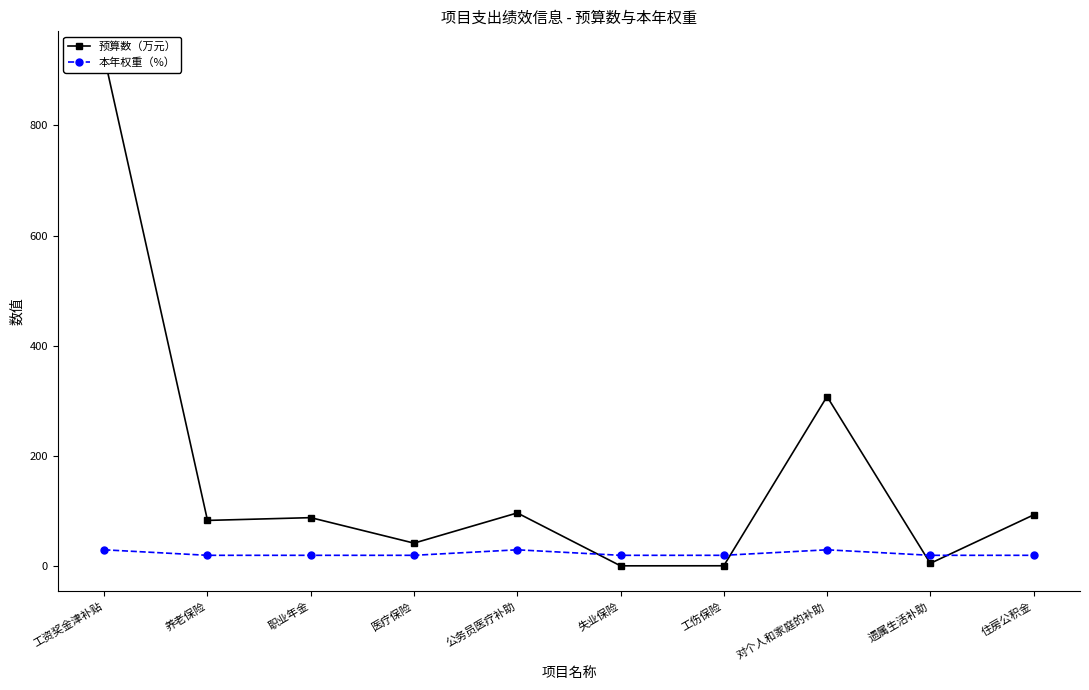

What is the difference between the second highest and second lowest values in the 本年权重（%） series?

10